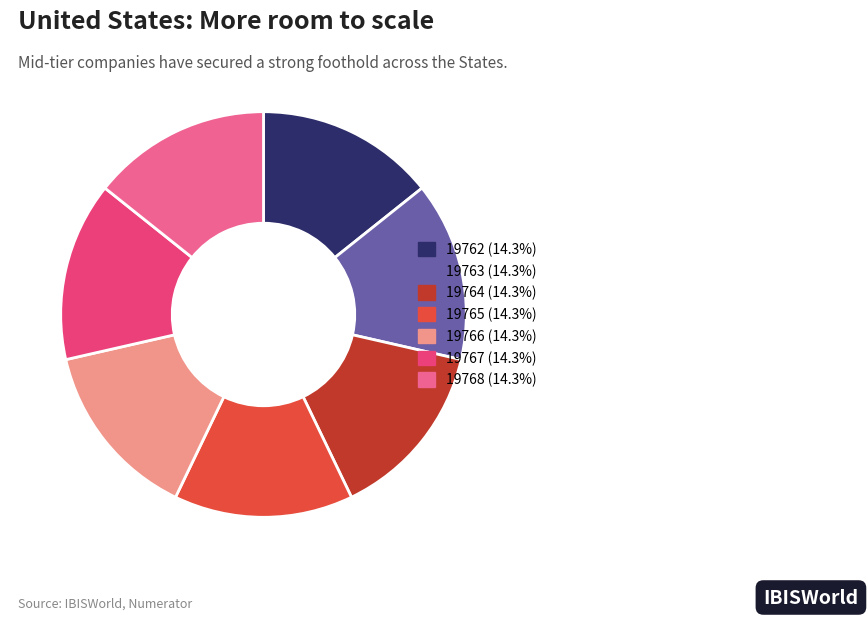

True or false: 19765 accounts for 8% of the total.

False